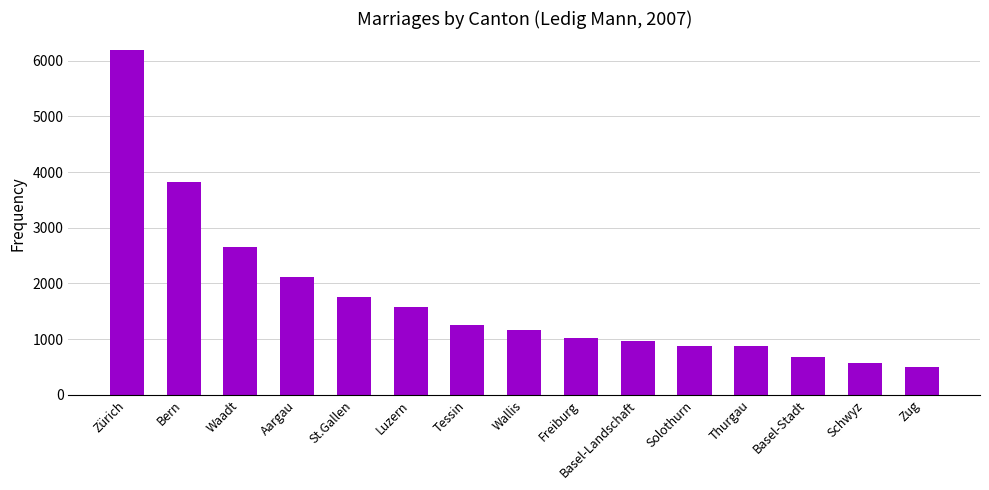

At which label is the value closest to 3342?

Bern